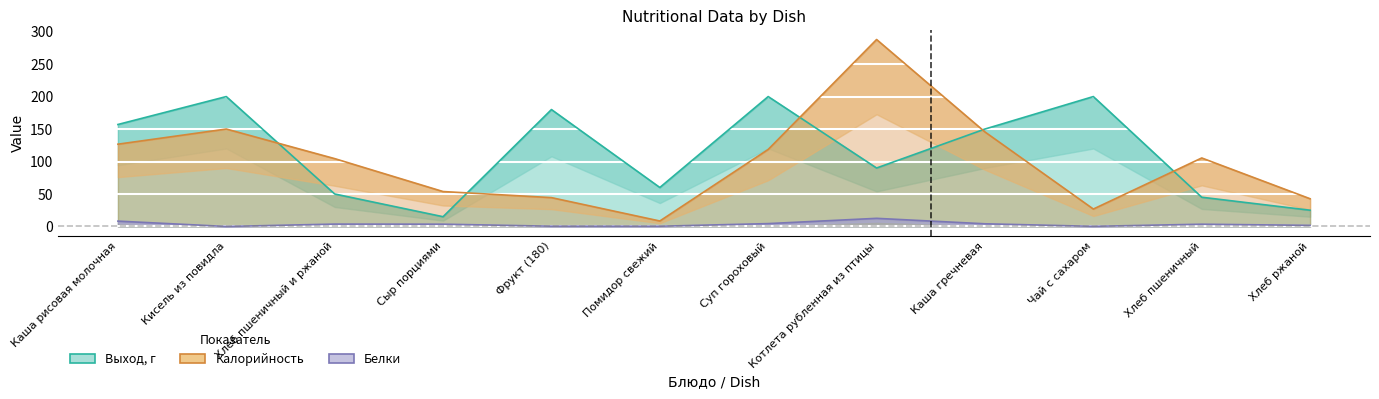

Reading left to right, transcribe all the data shown in this chart.

Выход, г: Каша рисовая молочная=157.0	Кисель из повидла=200.0	Хлеб пшеничный и ржаной=50.0	Сыр порциями=15.0	Фрукт (180)=180.0	Помидор свежий=60.0	Суп гороховый=200.0	Котлета рубленная из птицы=90.0	Каша гречневая=150.0	Чай с сахаром=200.0	Хлеб пшеничный=45.0	Хлеб ржаной=25.0
Калорийность: Каша рисовая молочная=126.7	Кисель из повидла=150.0	Хлеб пшеничный и ржаной=104.4	Сыр порциями=53.8	Фрукт (180)=44.4	Помидор свежий=8.4	Суп гороховый=118.6	Котлета рубленная из птицы=287.8	Каша гречневая=145.5	Чай с сахаром=26.8	Хлеб пшеничный=105.5	Хлеб ржаной=42.7
Белки: Каша рисовая молочная=8.2	Кисель из повидла=0.0	Хлеб пшеничный и ржаной=3.6	Сыр порциями=3.5	Фрукт (180)=0.4	Помидор свежий=0.4	Суп гороховый=4.4	Котлета рубленная из птицы=12.5	Каша гречневая=4.1	Чай с сахаром=0.2	Хлеб пшеничный=3.5	Хлеб ржаной=1.7